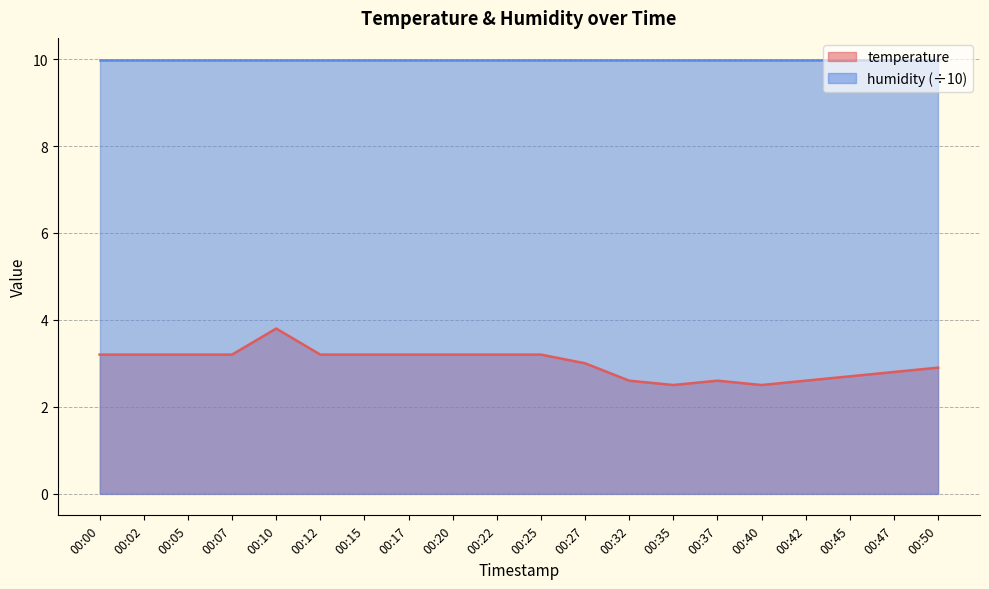

What is the sum of the values at 00:15 and 00:20?

6.4